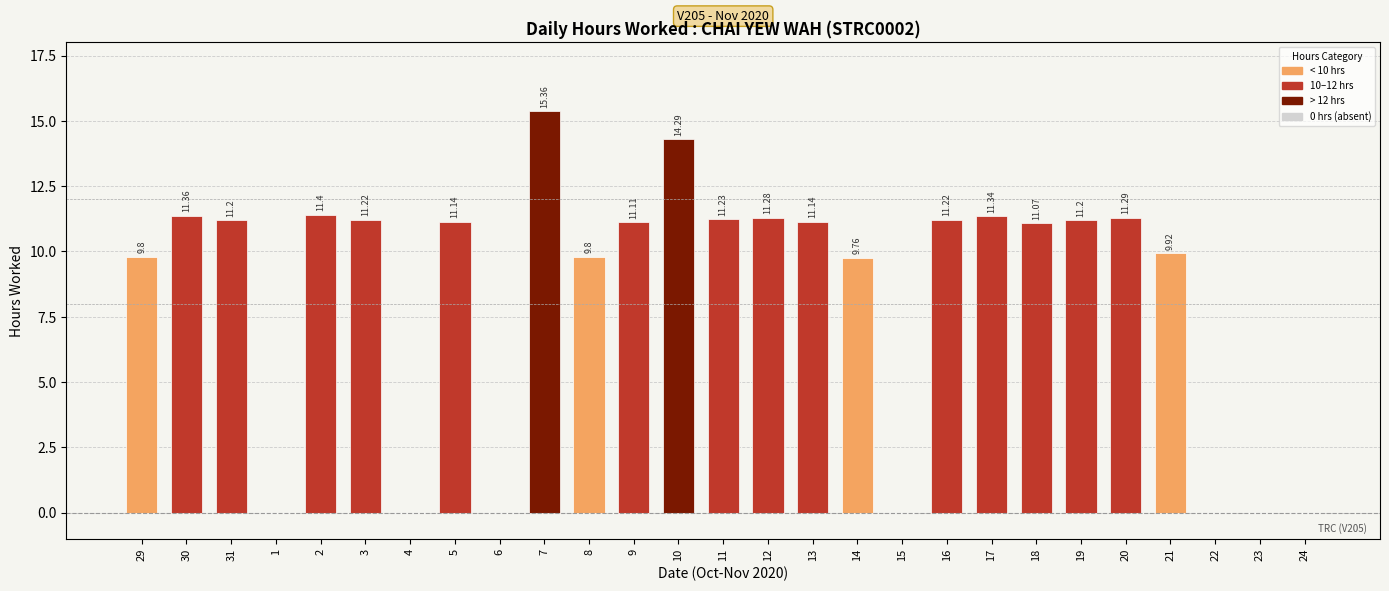

What is the change in value from 16 to 23?

-11.2